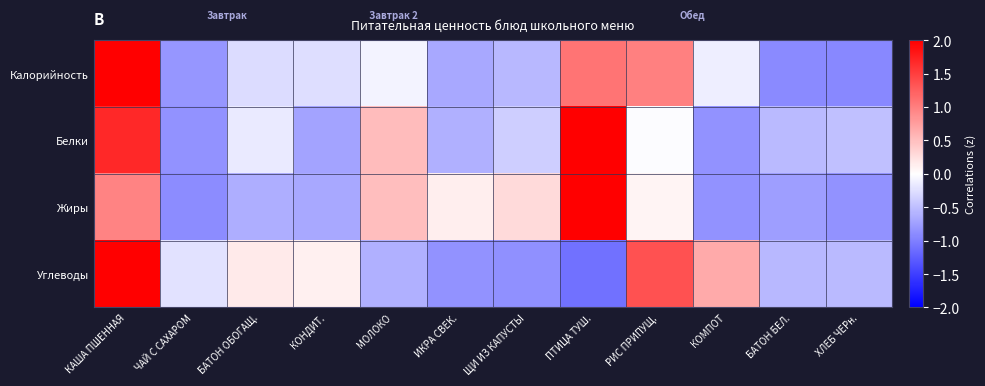

Reading left to right, extract all data points from this chart.

Калорийность: КАША ПШЕННАЯ=2.6	ЧАЙ С САХАРОМ=-0.8	БАТОН ОБОГАЩ.=-0.3	КОНДИТ.=-0.3	МОЛОКО=-0.1	ИКРА СВЕК.=-0.7	ЩИ ИЗ КАПУСТЫ=-0.5	ПТИЦА ТУШ.=1.1	РИС ПРИПУЩ.=1.0	КОМПОТ=-0.1	БАТОН БЕЛ.=-0.9	ХЛЕБ ЧЕРн.=-0.9
Белки: КАША ПШЕННАЯ=1.7	ЧАЙ С САХАРОМ=-0.9	БАТОН ОБОГАЩ.=-0.2	КОНДИТ.=-0.7	МОЛОКО=0.5	ИКРА СВЕК.=-0.6	ЩИ ИЗ КАПУСТЫ=-0.4	ПТИЦА ТУШ.=2.4	РИС ПРИПУЩ.=-0.0	КОМПОТ=-0.9	БАТОН БЕЛ.=-0.5	ХЛЕБ ЧЕРн.=-0.5
Жиры: КАША ПШЕННАЯ=1.0	ЧАЙ С САХАРОМ=-0.9	БАТОН ОБОГАЩ.=-0.6	КОНДИТ.=-0.7	МОЛОКО=0.5	ИКРА СВЕК.=0.1	ЩИ ИЗ КАПУСТЫ=0.3	ПТИЦА ТУШ.=2.7	РИС ПРИПУЩ.=0.1	КОМПОТ=-0.8	БАТОН БЕЛ.=-0.8	ХЛЕБ ЧЕРн.=-0.8
Углеводы: КАША ПШЕННАЯ=2.4	ЧАЙ С САХАРОМ=-0.2	БАТОН ОБОГАЩ.=0.2	КОНДИТ.=0.1	МОЛОКО=-0.6	ИКРА СВЕК.=-0.8	ЩИ ИЗ КАПУСТЫ=-0.9	ПТИЦА ТУШ.=-1.1	РИС ПРИПУЩ.=1.4	КОМПОТ=0.7	БАТОН БЕЛ.=-0.6	ХЛЕБ ЧЕРн.=-0.5